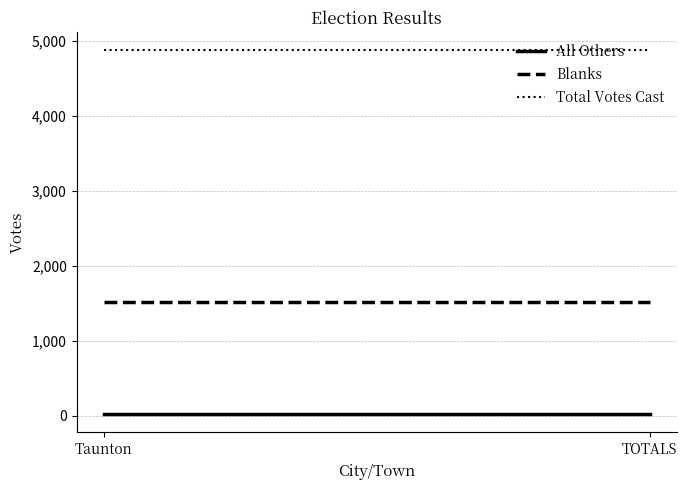

List the series in order of their overall mean, highest first.

Total Votes Cast, Blanks, All Others